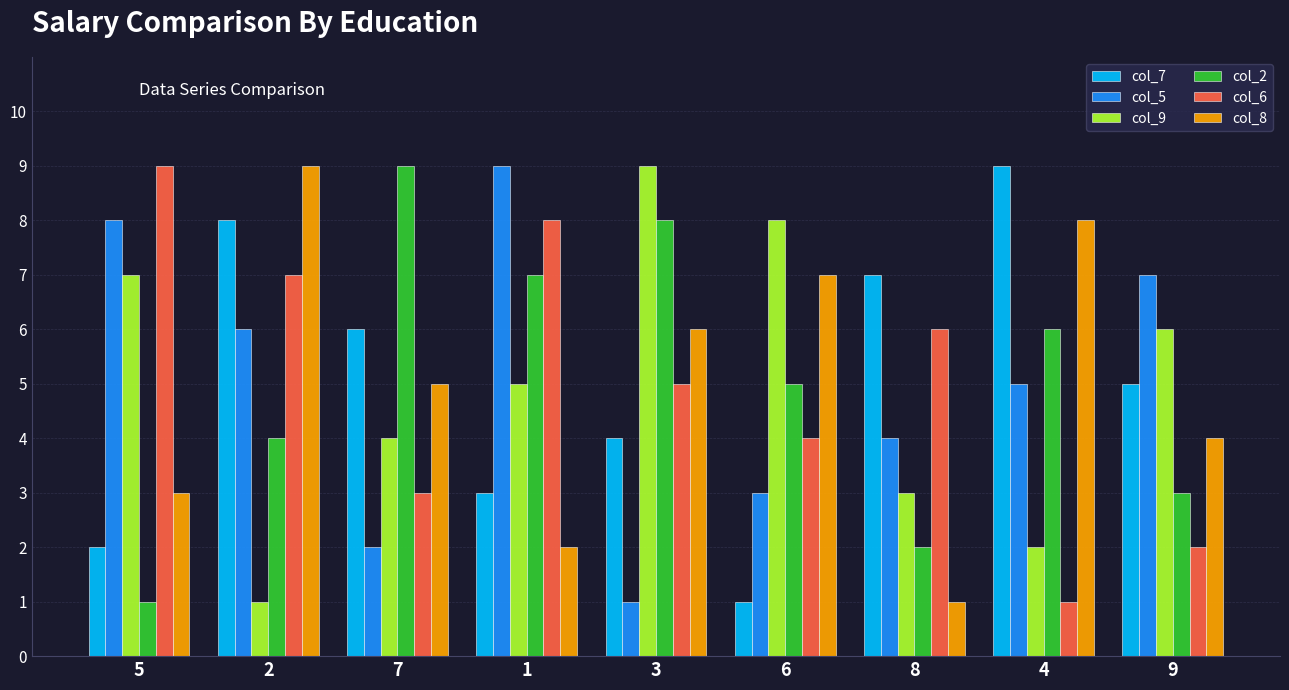

What is the difference between the col_6 values at 3 and 4?

4